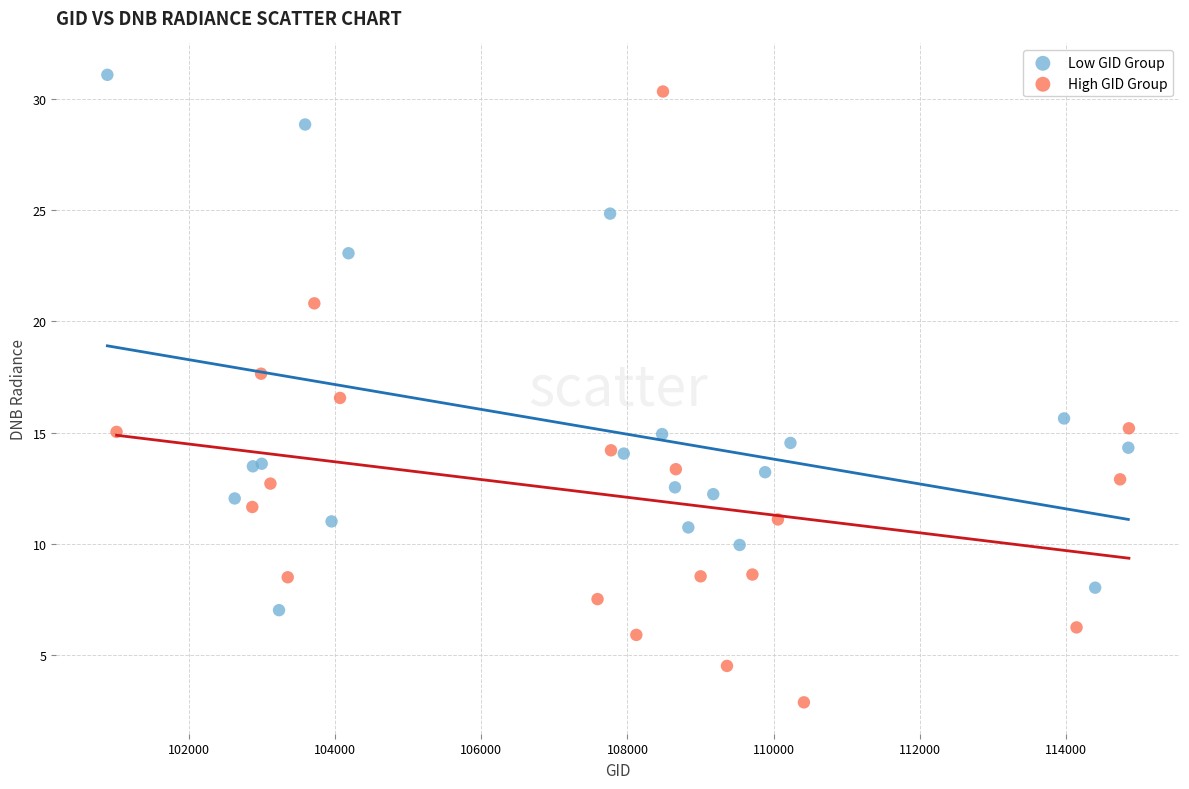

Which series has the largest Y range (max minus min)?

High GID Group